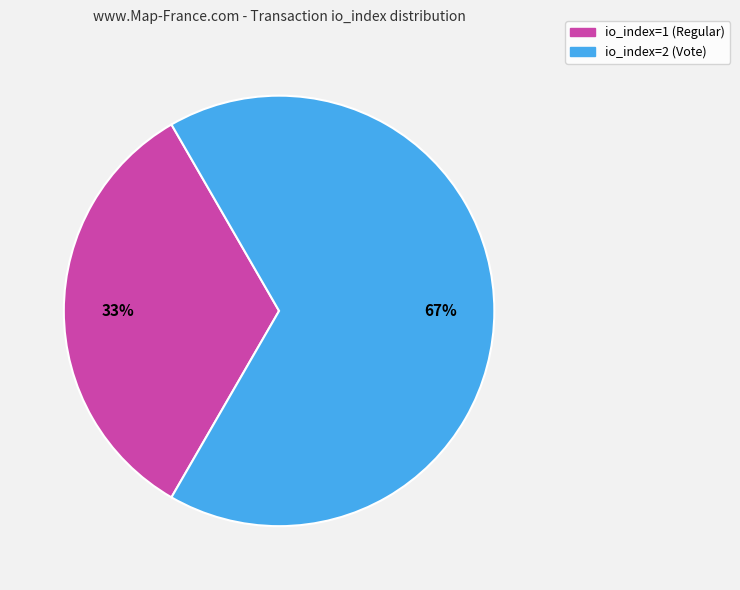

Which category accounts for the majority?

io_index=2 (Vote)